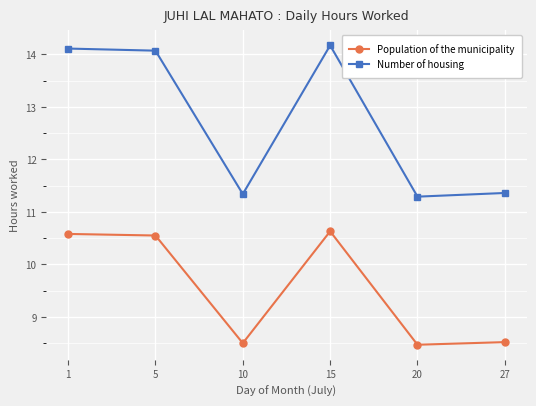

True or false: Number of housing and Population of the municipality intersect in this chart.

False